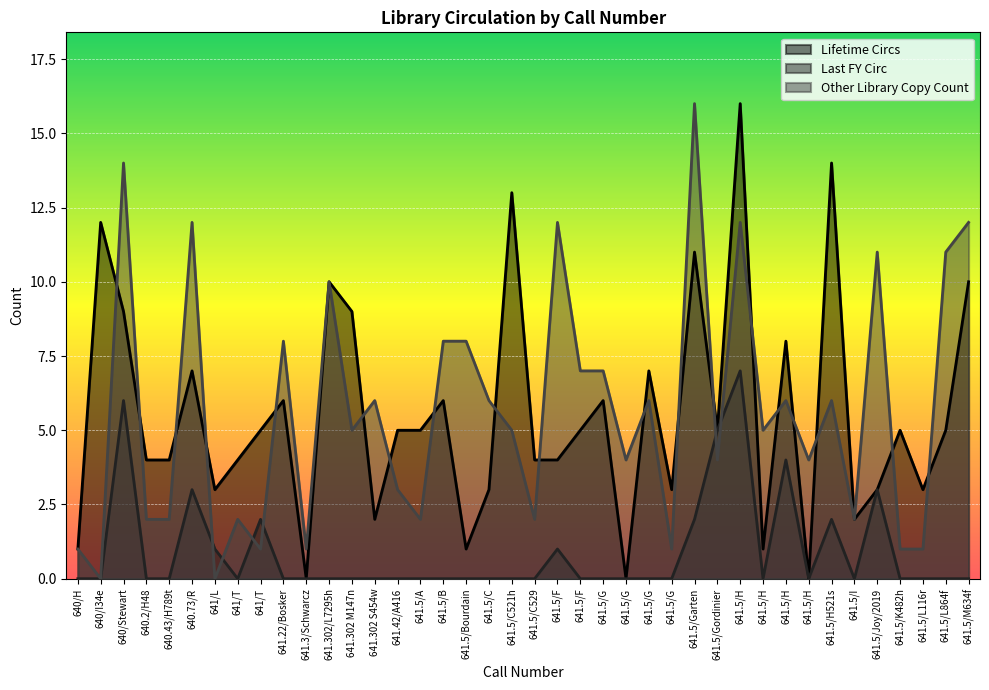

What is the difference between the Lifetime Circs values at 641.5/C529 and 641.5/G?

3